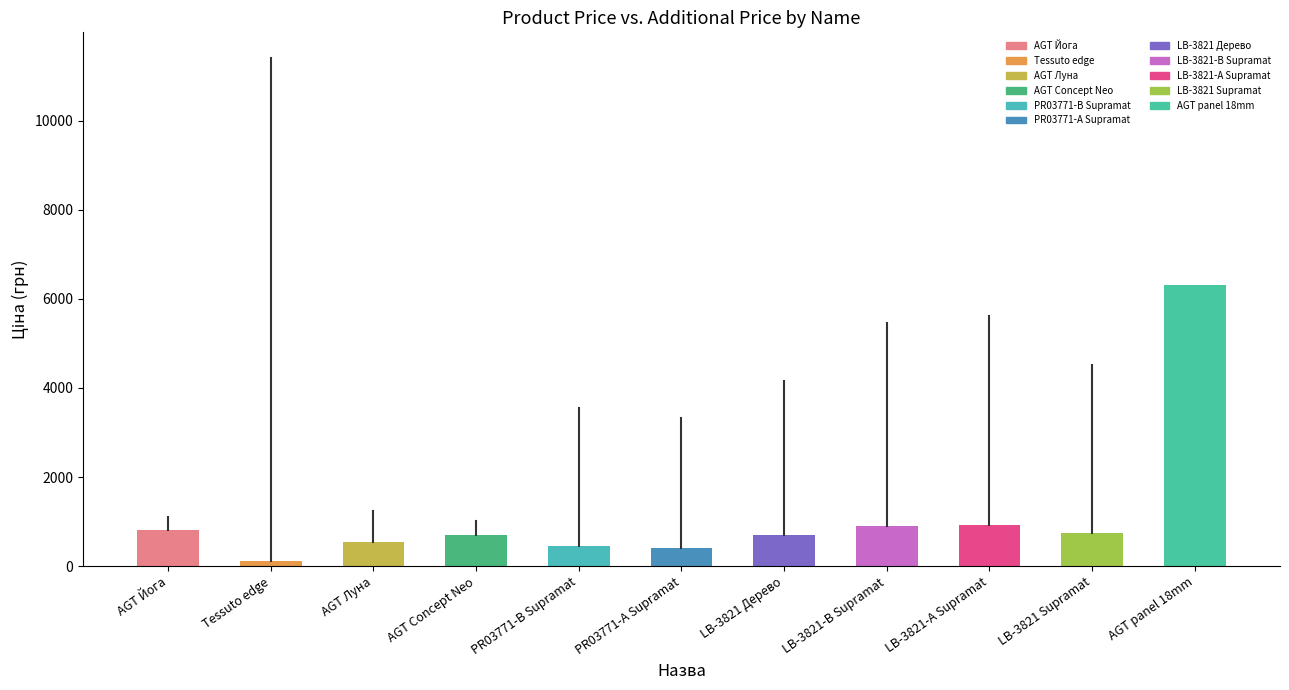

What is the difference between the values at LB-3821-В Supramat and AGT Concept Neo?

216.7